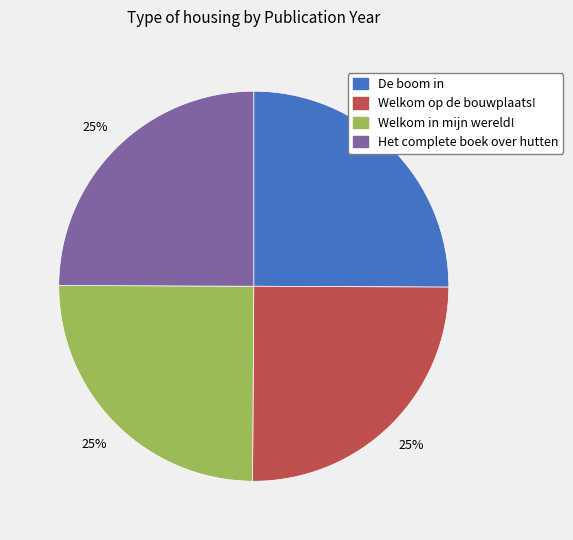

True or false: Het complete boek over hutten accounts for 25% of the total.

True